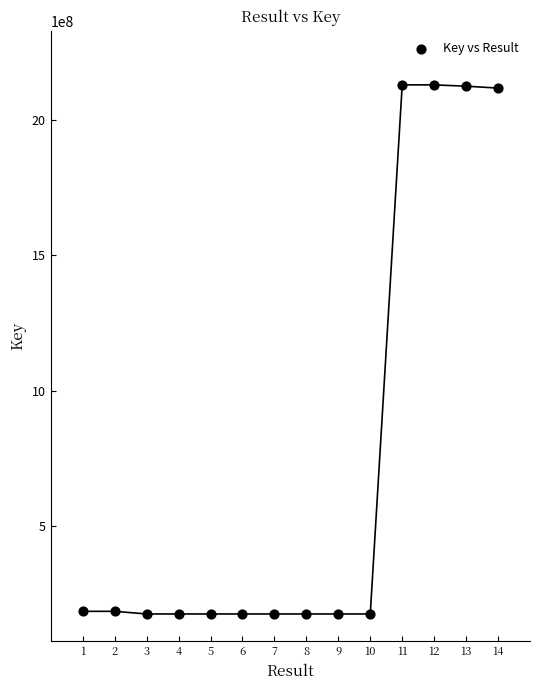

What is the range of Y values (max minus min)?

1954448804